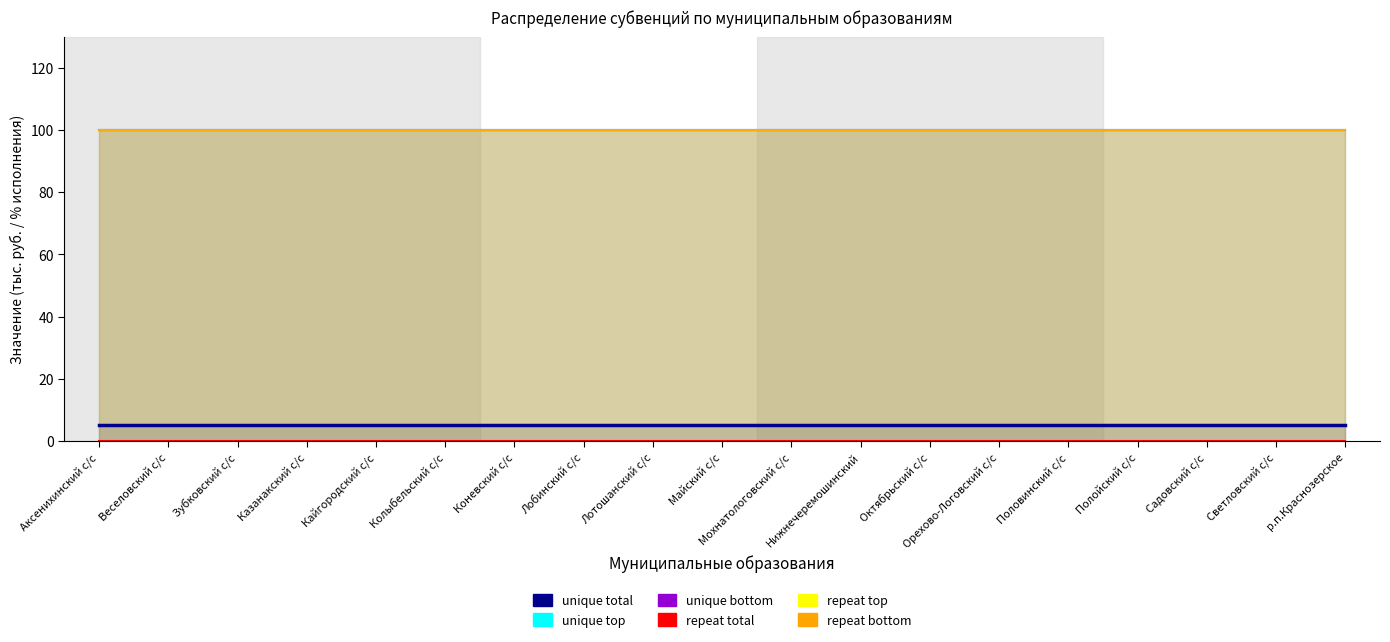

What are all the series names shown in the legend?

unique total, unique top, unique bottom, repeat total, repeat top, repeat bottom